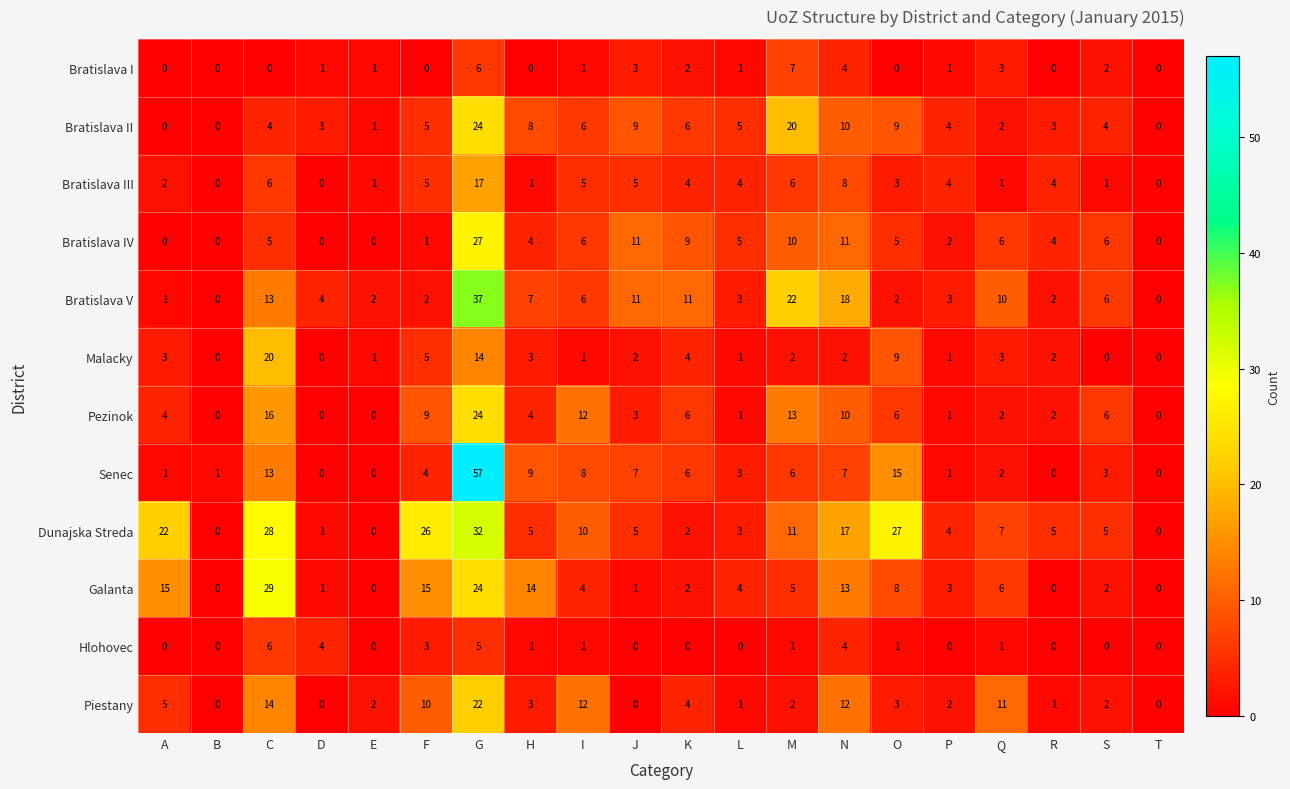

Which label corresponds to the largest value in the chart?

G